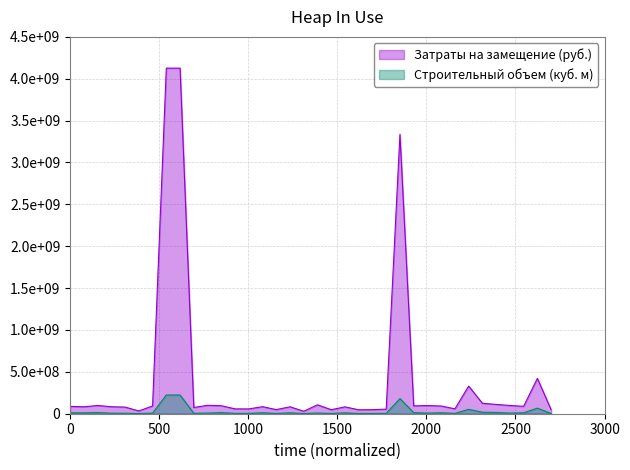

Reading right to left, what are all the values shown in this chart?

Затраты на замещение (руб.): 48300112.0	422055995.4	88564064.0	98321812.2	111283801.0	124626847.2	329878867.0	58486175.2	92104142.4	97604483.8	93526948.9	3336362765.0	54803889.5	48682687.1	46961099.0	81980760.5	48156646.4	106260246.5	29697395.6	82694986.9	49256549.9	84239183.6	57338449.9	57960134.4	95587760.0	100617263.0	74410865.6	4126899172.6	4126899172.6	93013582.0	33188393.8	79097411.1	83640491.0	98326098.1	82819200.1	87849837.8
Строительный объем (куб. м): 3629234.0	66894800.0	11179840.0	7387926.0	15452640.0	18216240.0	52284960.0	4394614.0	11626720.0	7334026.0	12986960.0	180857726.0	4117960.0	3658046.0	3528686.0	10348800.0	3618454.0	7984354.0	2231460.0	10438960.0	3701166.0	11697280.0	4308374.0	4355120.0	13273120.0	7560406.0	5591194.0	223711166.0	223711166.0	6989066.0	2493806.0	5943406.0	6284740.0	13653360.0	10454640.0	11089680.0